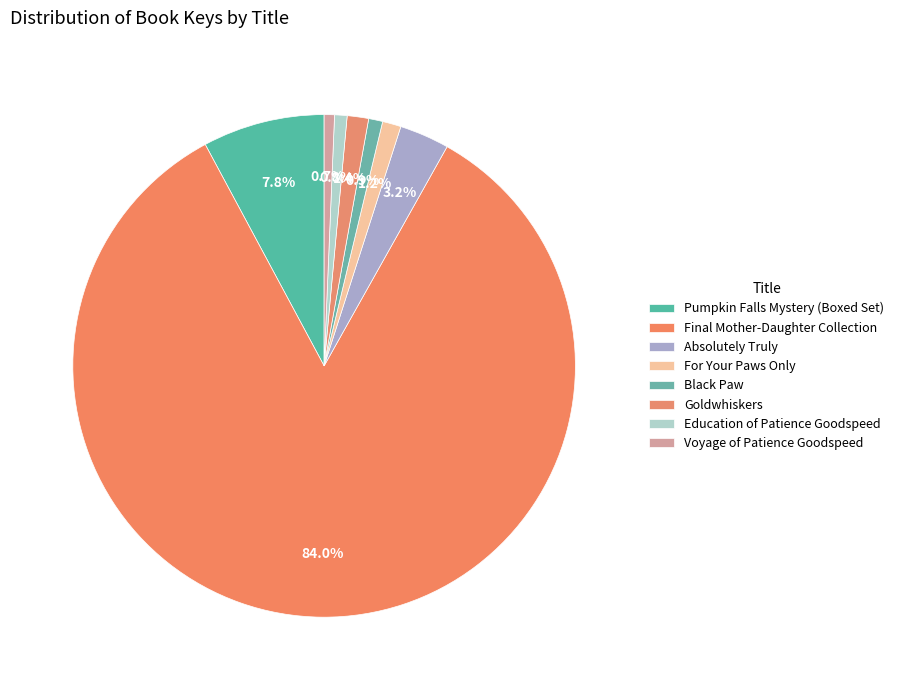

Rank the categories by value from highest to lowest.

Final Mother-Daughter Collection, Pumpkin Falls Mystery (Boxed Set), Absolutely Truly, Goldwhiskers, For Your Paws Only, Black Paw, Education of Patience Goodspeed, Voyage of Patience Goodspeed